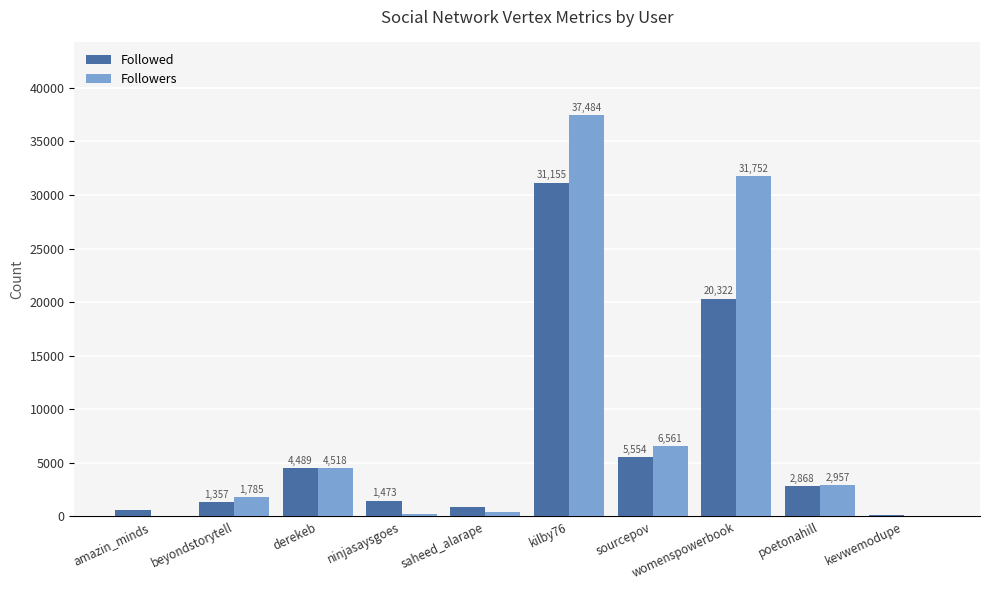

Which series changed the most between amazin_minds and saheed_alarape?

Followers